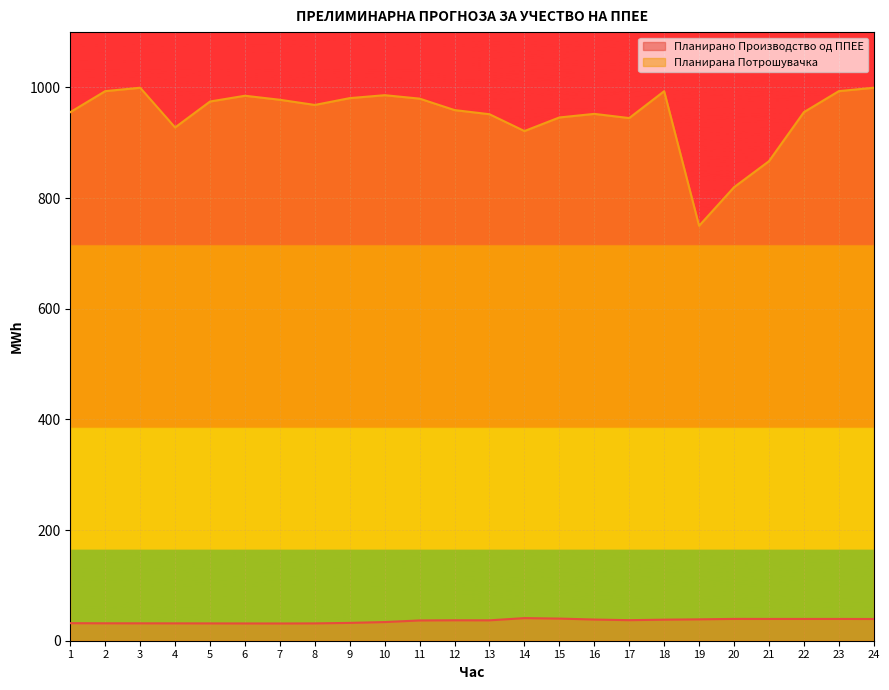

Which has a higher value, 23 or 5?

23